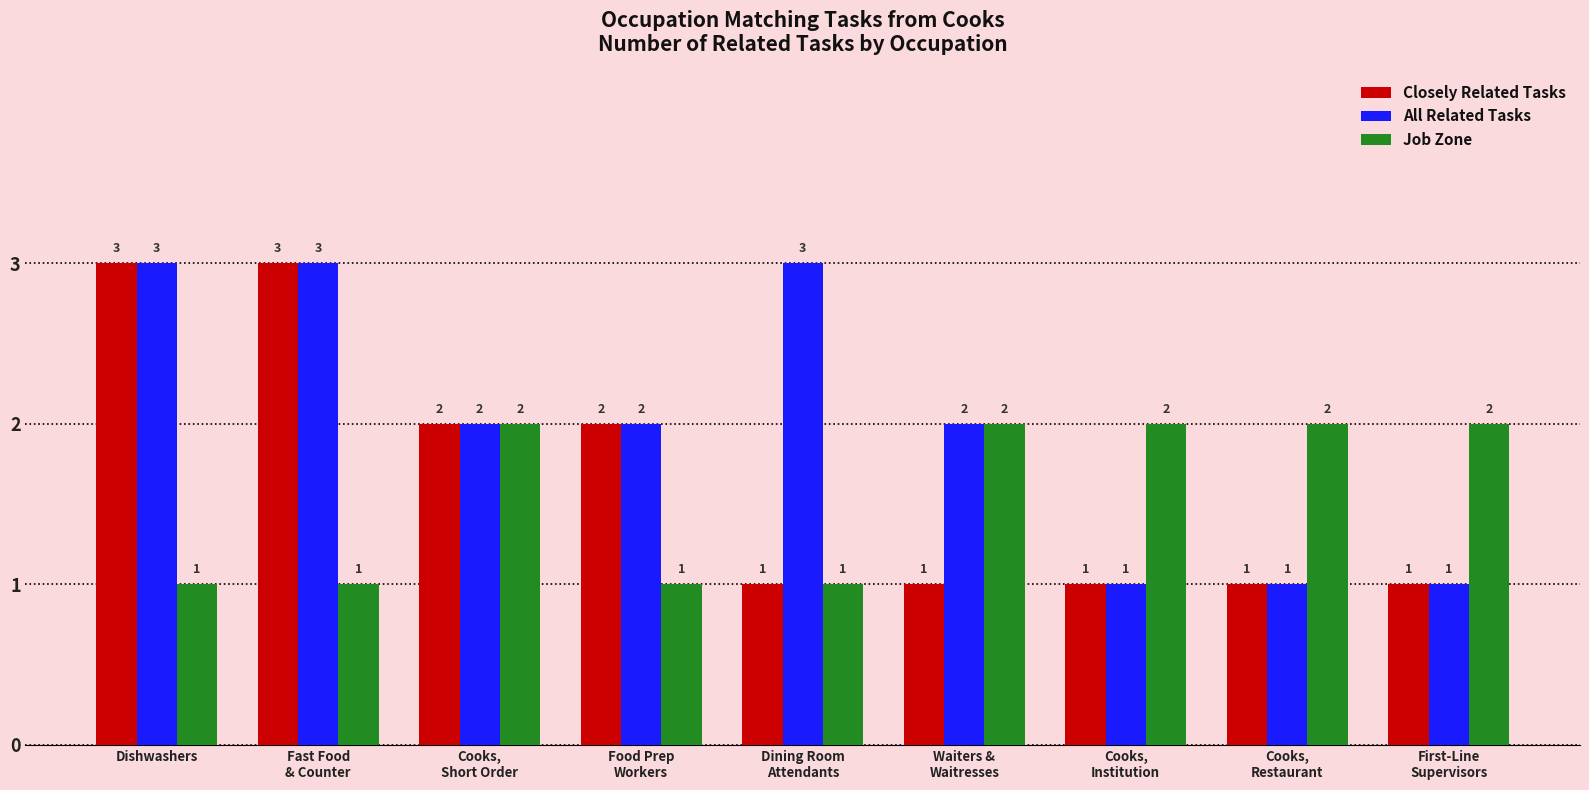

Reading right to left, transcribe all the data shown in this chart.

Closely Related Tasks: 1	1	1	1	1	2	2	3	3
All Related Tasks: 1	1	1	2	3	2	2	3	3
Job Zone: 2	2	2	2	1	1	2	1	1